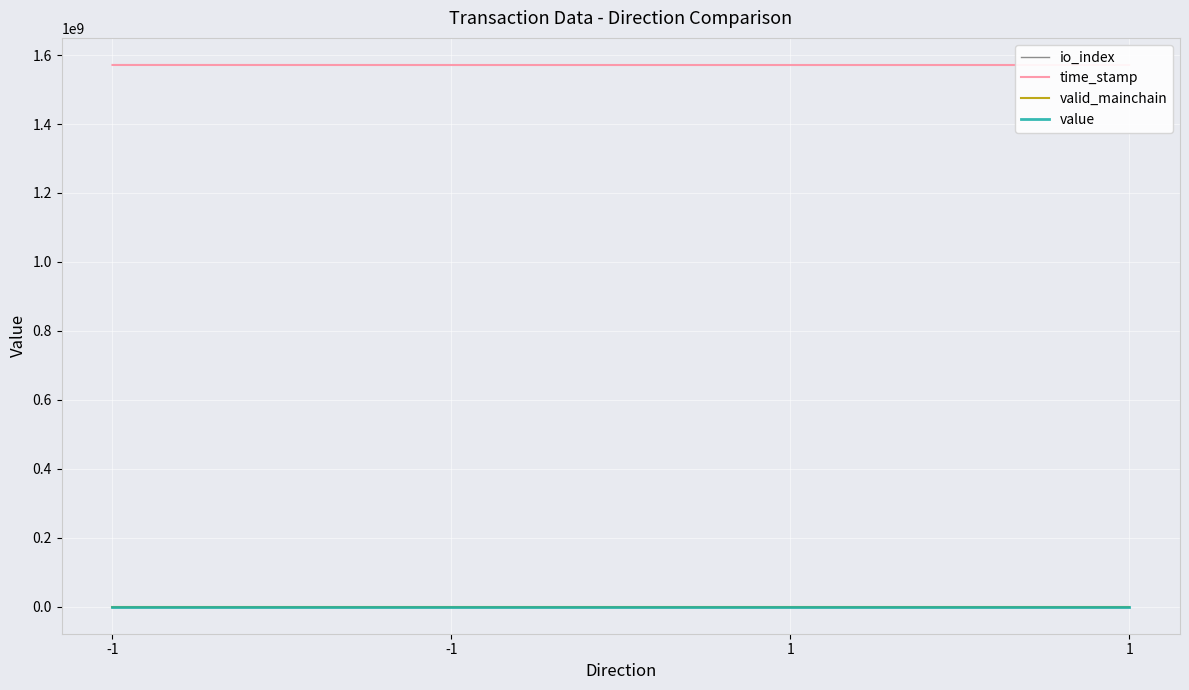

What is the spread (max minus min) of values at 1?

1571312447.0